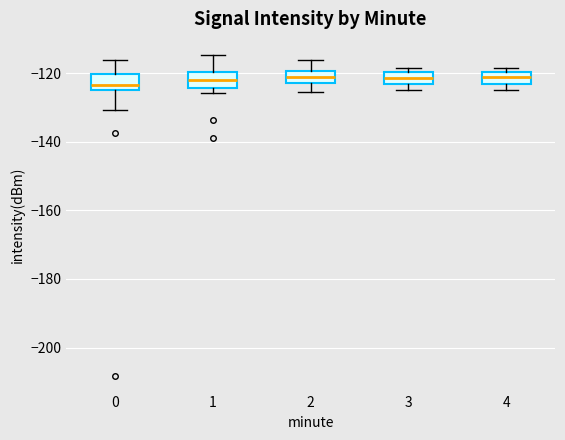

Reading left to right, transcribe this box plot: for each box, give where its median line is, the range the box spans, and where its two whiskers end, as read against the y-axis. The values are not printed on the chart, so give them approximately, as read against the axis.

0: median -124 (just above the box's lower edge), box -124 to -120, whiskers -130 to -116
1: median -122, box -124 to -120, whiskers -126 to -114
2: median -120 (inside the box), box -122 to -120, whiskers -126 to -116
3: median -122 (inside the box), box -122 to -120, whiskers -124 to -118
4: median -122 (inside the box), box -122 to -120, whiskers -124 to -118